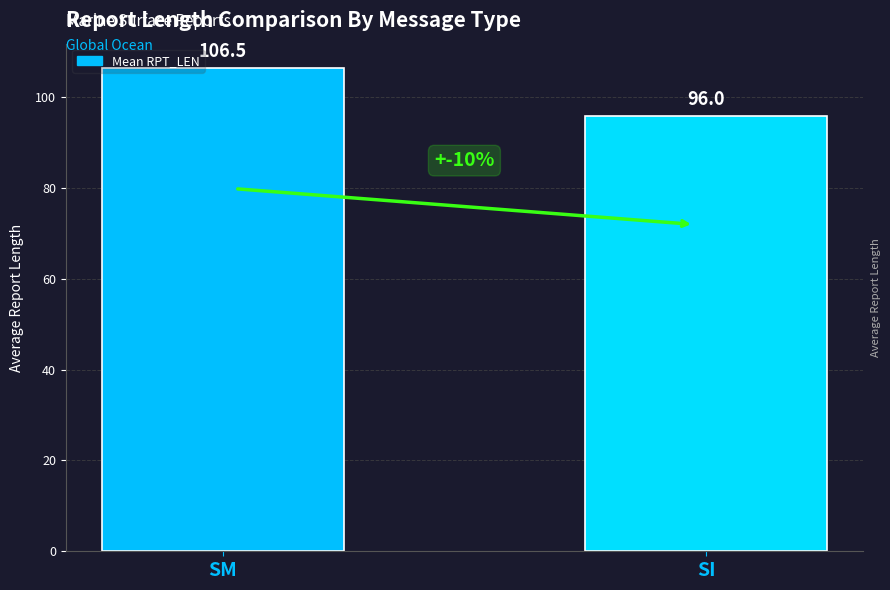

Which category has the lowest value across all series?

SI